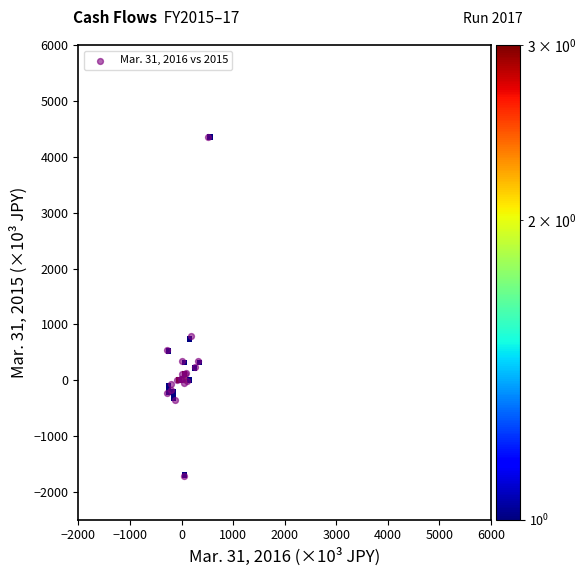

What Y value in the scatter plot is closest to 1316?

793.2